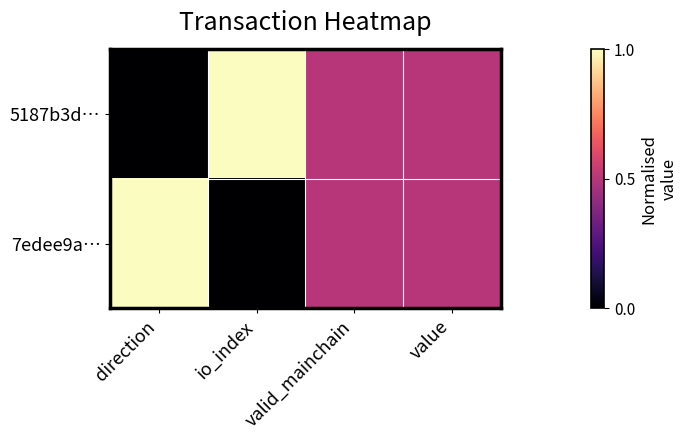

Count the number of categories in the chart.

4